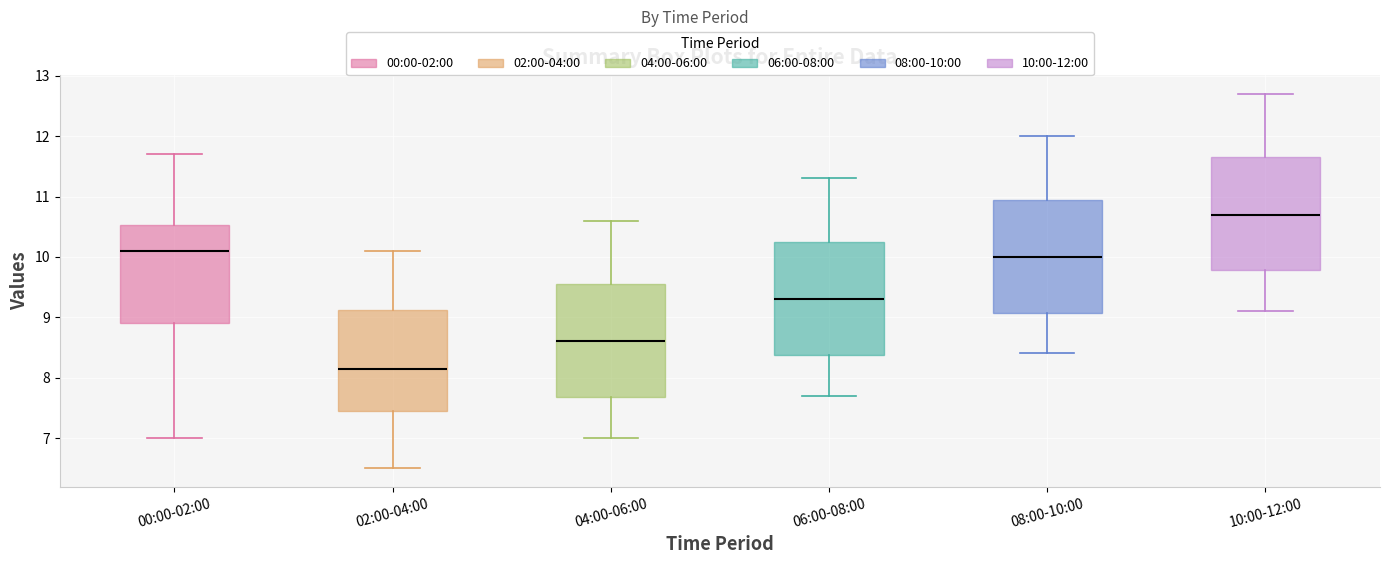

Where does the upper whisker of the box for 10:00-12:00 end on the y-axis? The values are not printed on the chart, so give them approximately, as read against the axis.

12.7